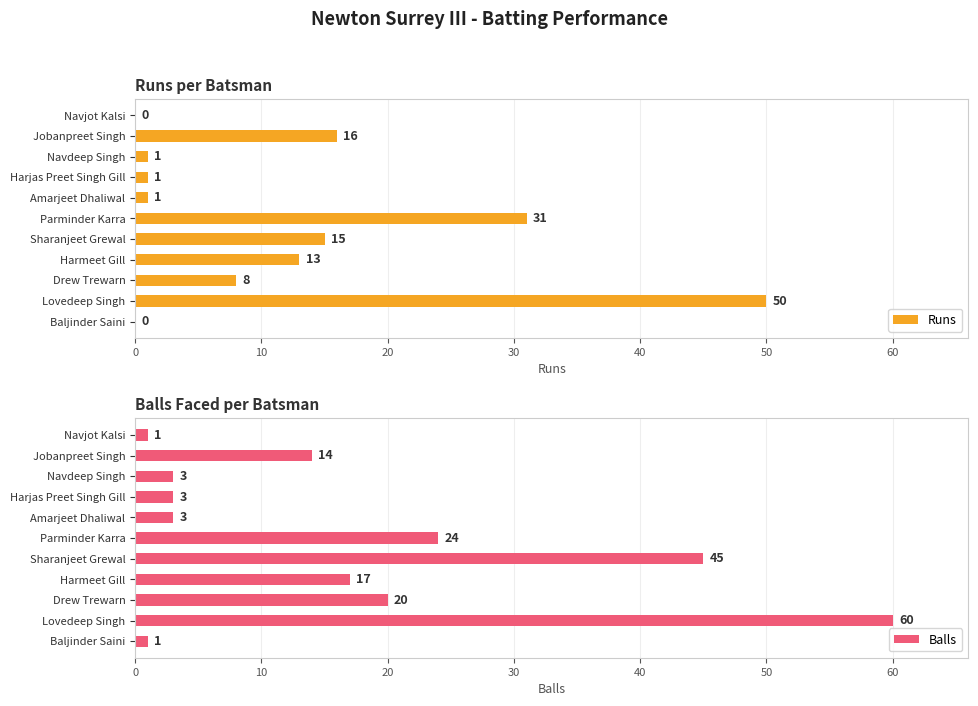

What is the sum of all Runs values?

136